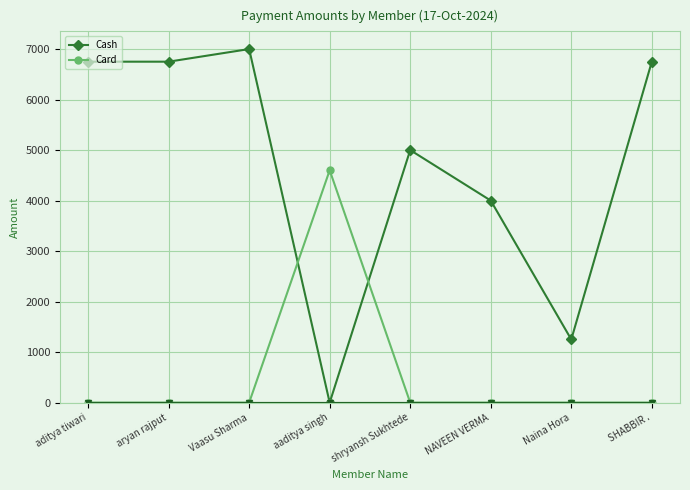

Is this an area chart (filled region under the line)?

No